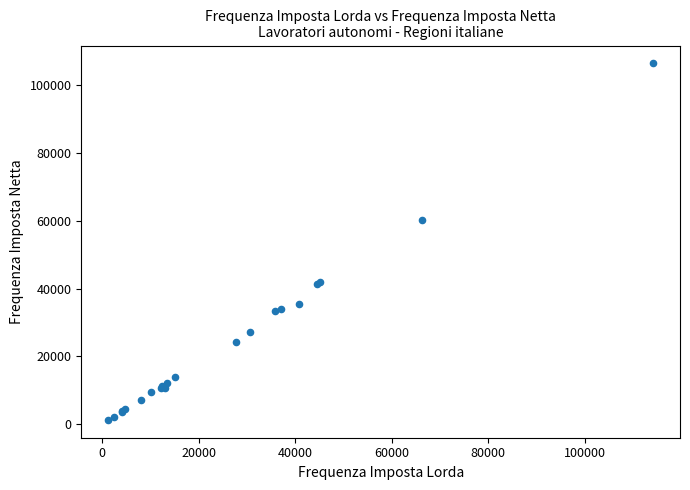

What Y value in the scatter plot is closest to 53836?

60138